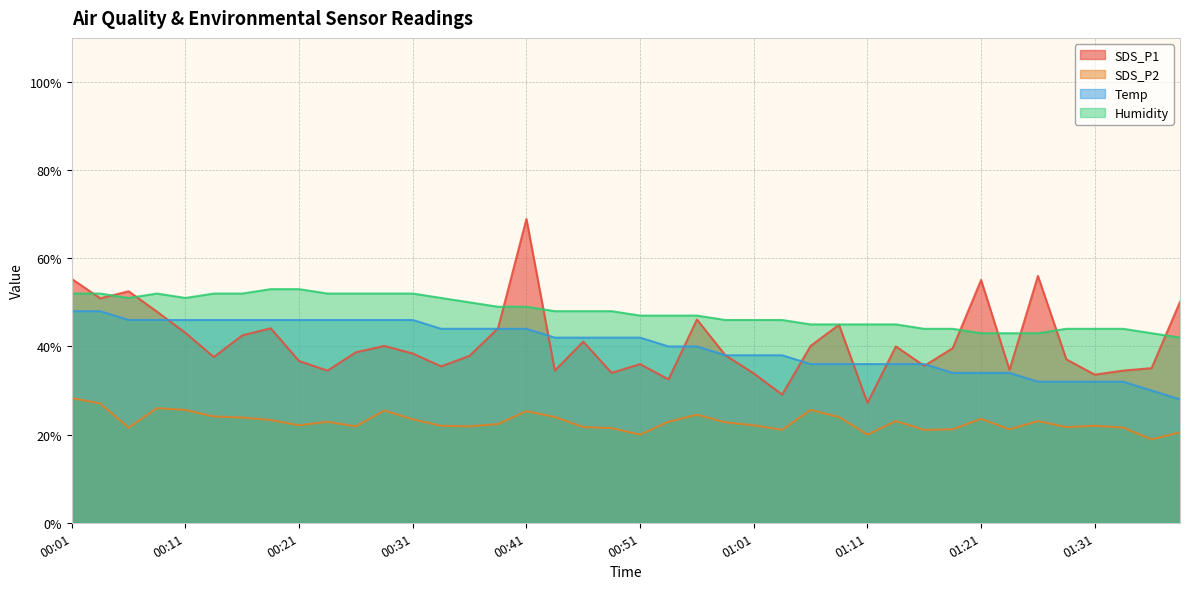

What is the label of the 13th point from the left?

00:31